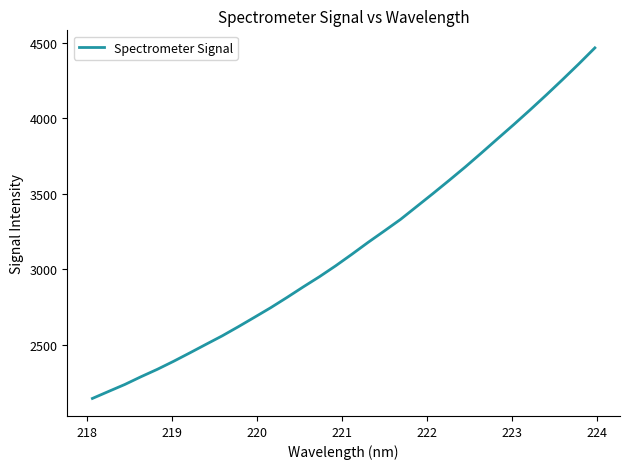

What is the difference between the maximum and minimum values?

2320.1